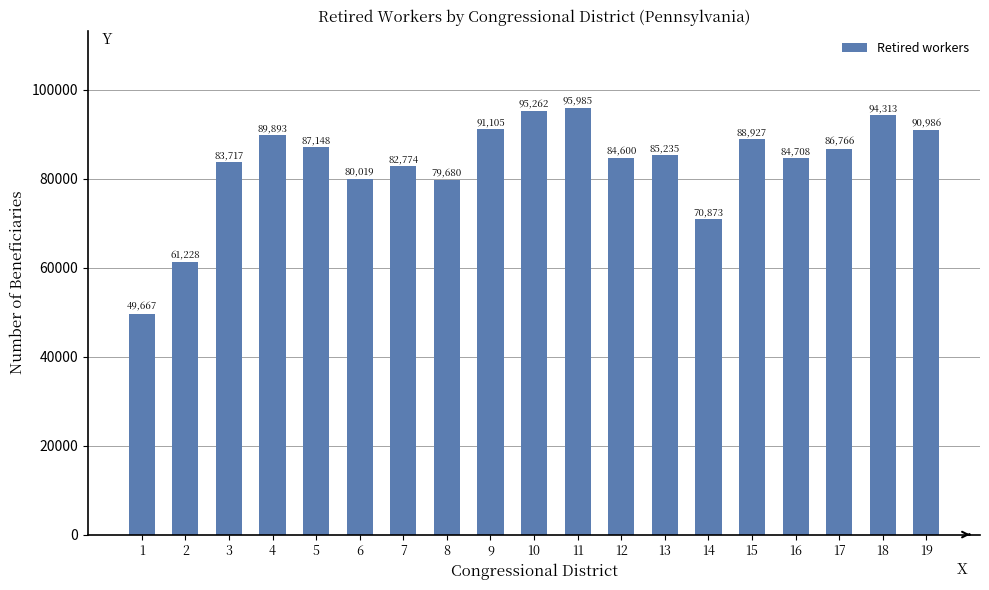

Reading left to right, list all the values displayed in this chart.

49667	61228	83717	89893	87148	80019	82774	79680	91105	95262	95985	84600	85235	70873	88927	84708	86766	94313	90986